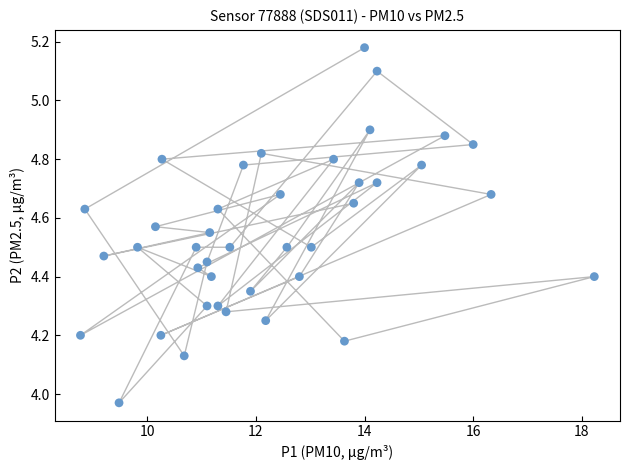

What is the range of Y values (max minus min)?

1.2